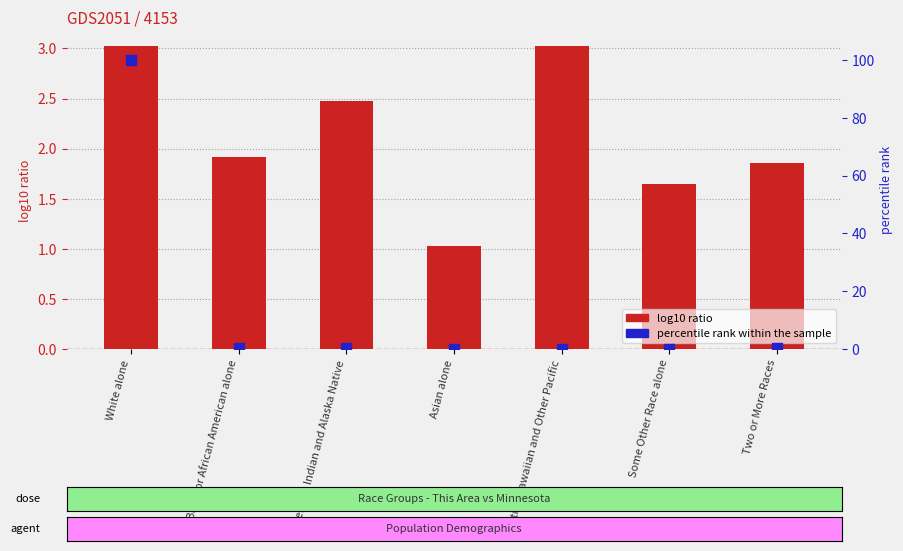

At which category is the sum across all series the highest?

White alone